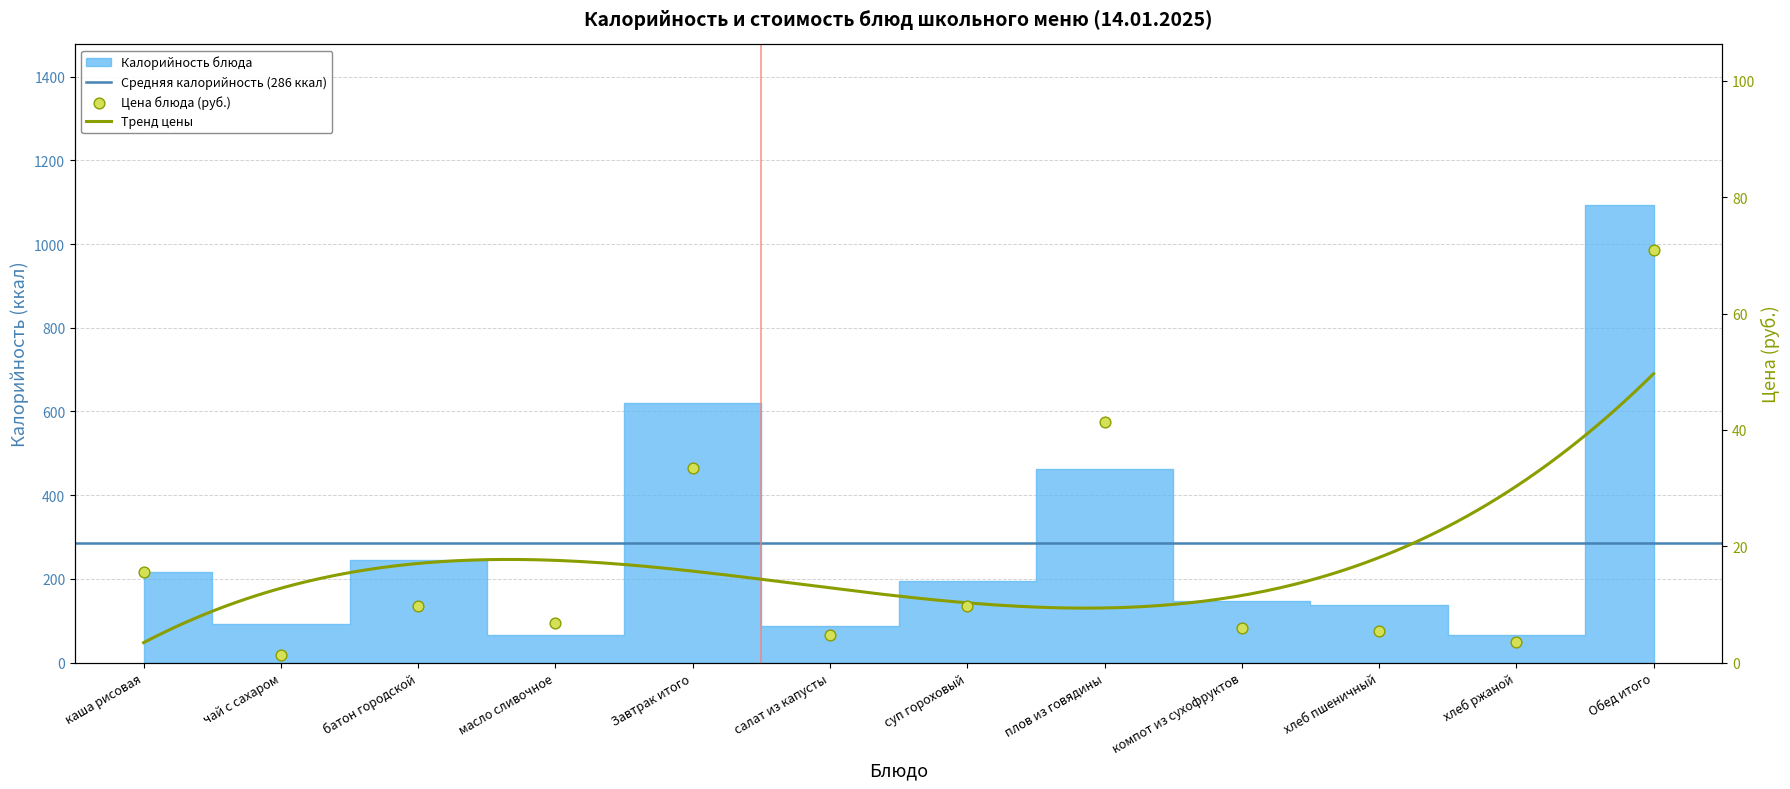

What is the change in value from батон городской to Завтрак итого?

+23.8